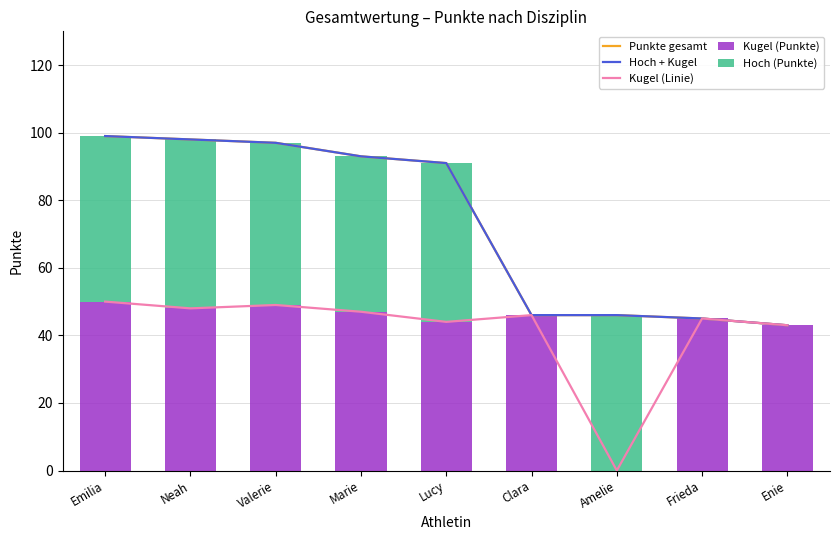

Which has a higher value, Lucy or Enie?

Lucy